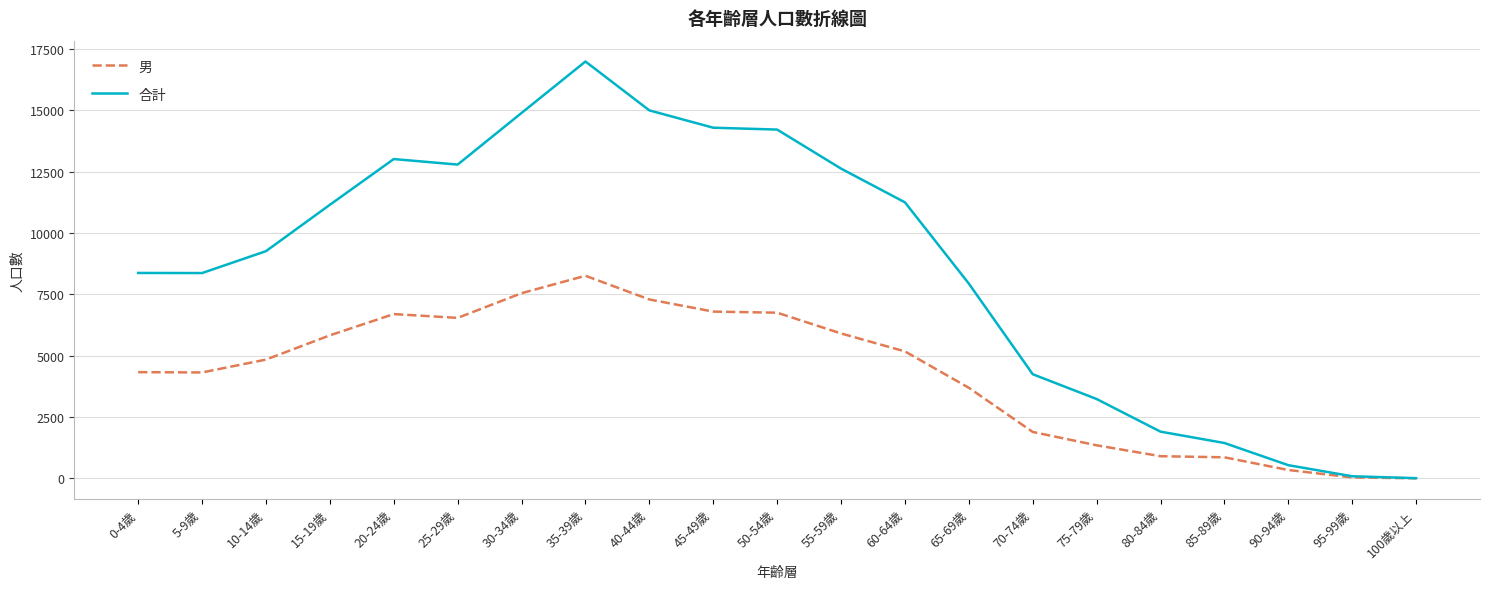

Which category has the highest value across all series?

35-39歲